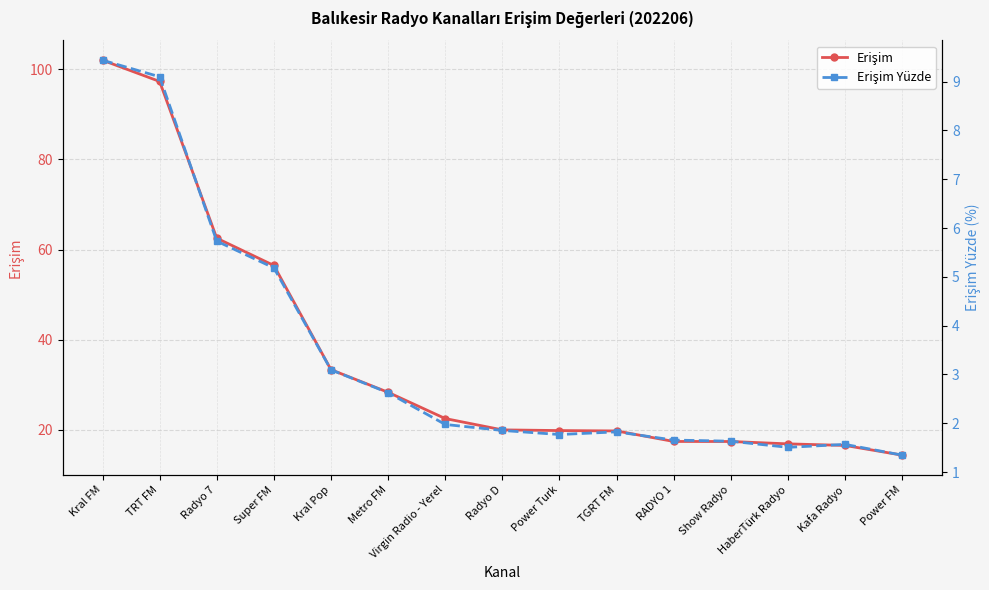

What is the maximum value for Erişim?

102.0